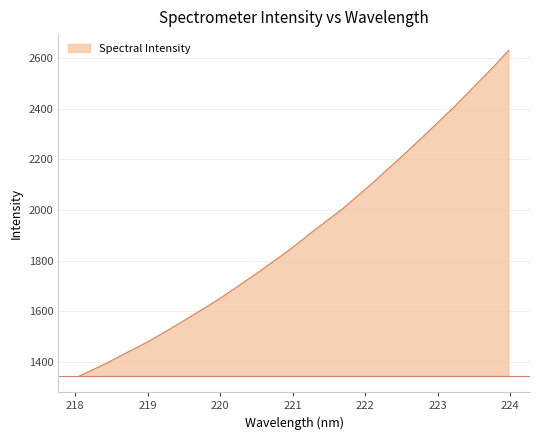

True or false: the data has more than 1 interior local peaks.

False